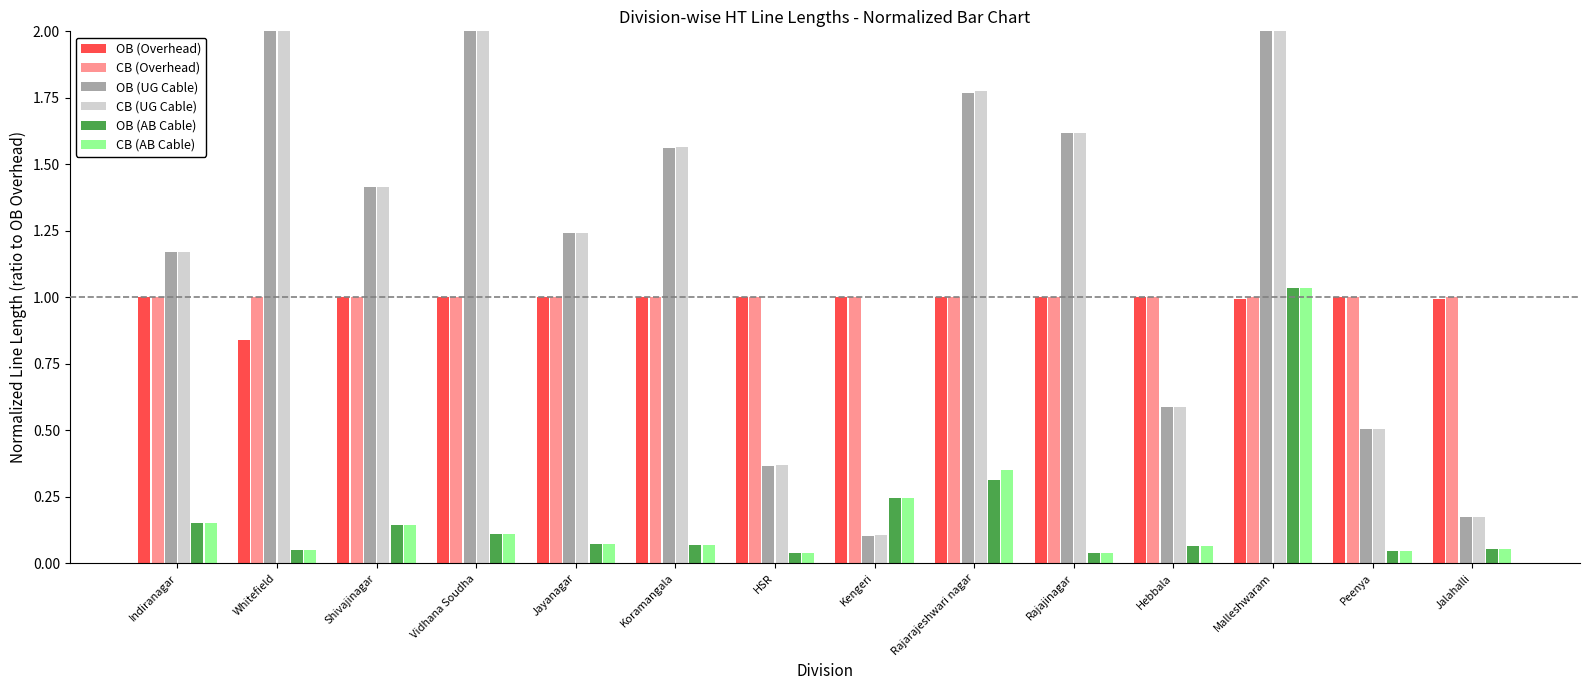

What position from the right is Jalahalli?

1